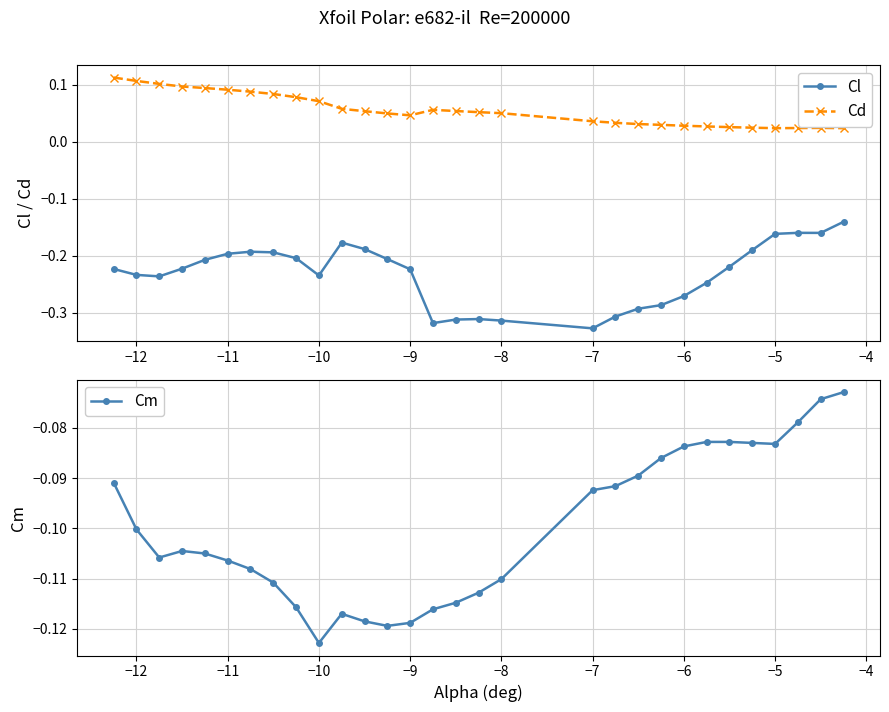

Is the value of Cd at −5 greater than the value of Cl at −7?

Yes